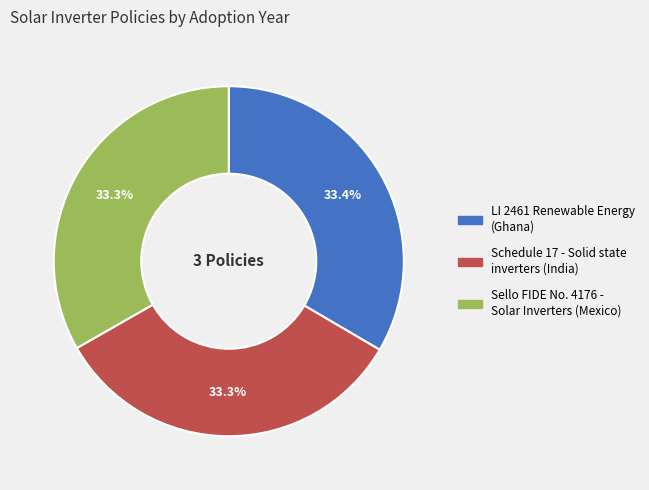

Count the number of slices in the pie.

3